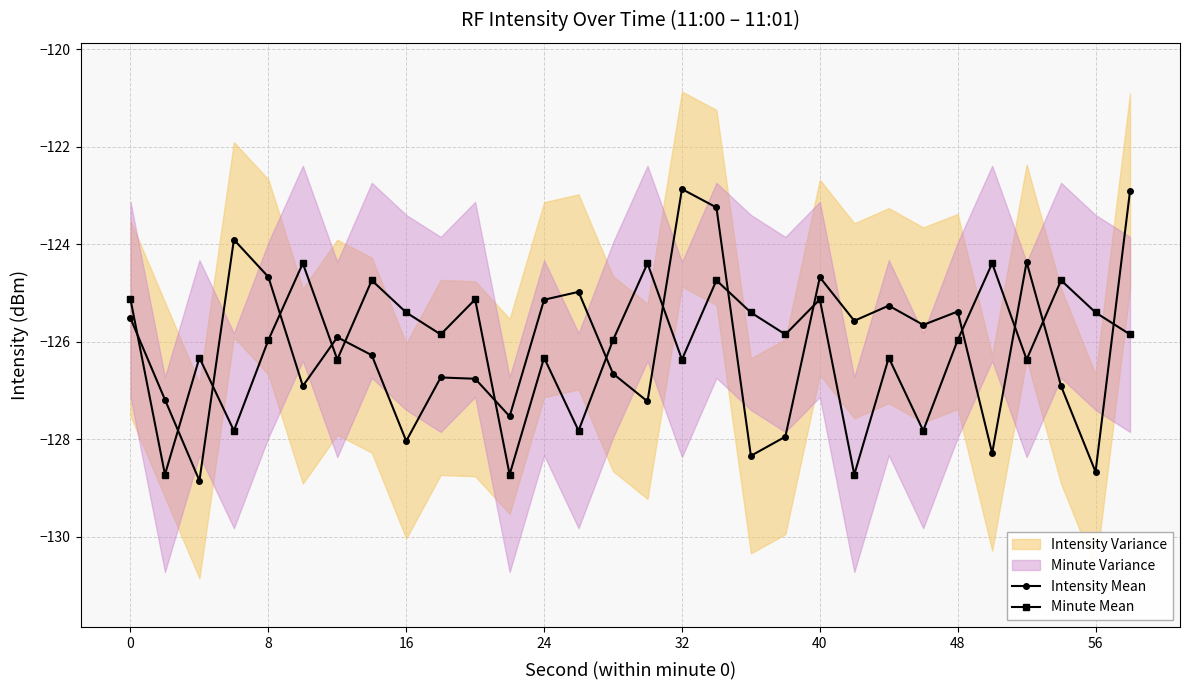

Reading left to right, transcribe all the data shown in this chart.

Intensity Mean: -125.5	-127.2	-128.8	-123.9	-124.7	-126.9	-125.9	-126.3	-128.0	-126.7	-126.8	-127.5	-125.1	-125.0	-126.7	-127.2	-122.9	-123.2	-128.3	-127.9	-124.7	-125.6	-125.3	-125.7	-125.4	-128.3	-124.4	-126.9	-128.7	-122.9
Minute Mean: -125.1	-128.7	-126.3	-127.8	-126.0	-124.4	-126.4	-124.7	-125.4	-125.8	-125.1	-128.7	-126.3	-127.8	-126.0	-124.4	-126.4	-124.7	-125.4	-125.8	-125.1	-128.7	-126.3	-127.8	-126.0	-124.4	-126.4	-124.7	-125.4	-125.8